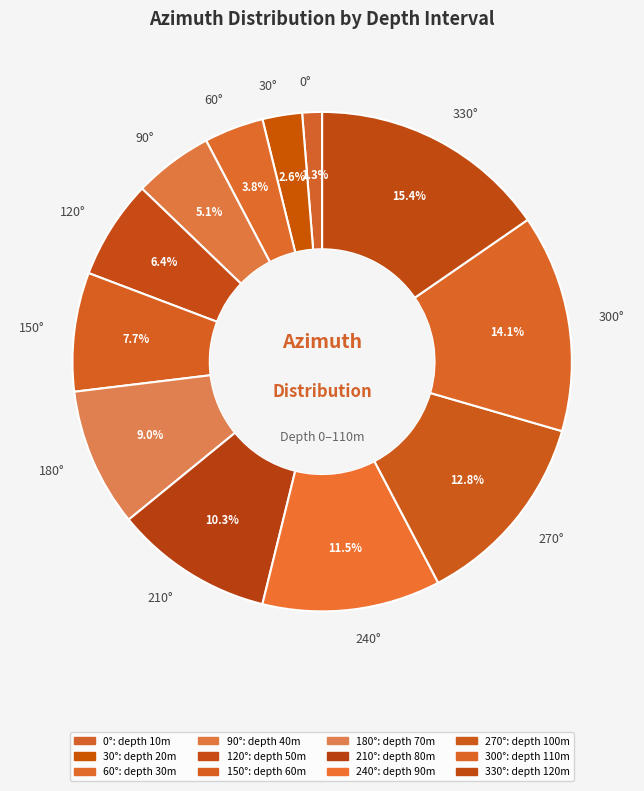

To the nearest percent, what is the combined percentage of 60° and 330°?

19%